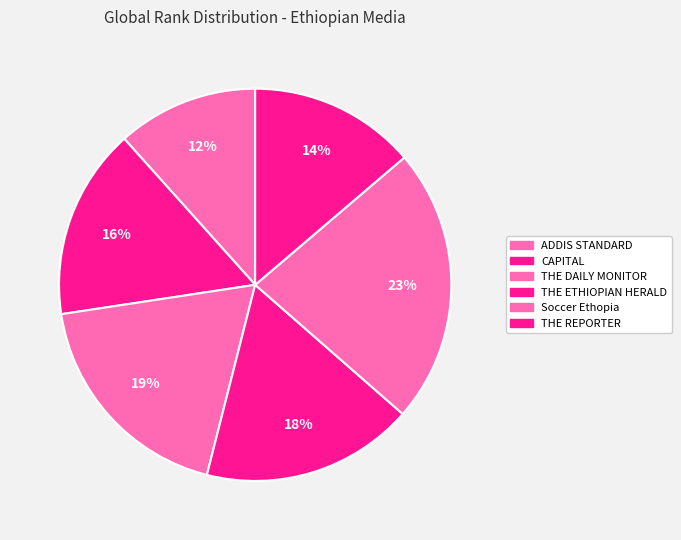

Is the sum of THE REPORTER and ADDIS STANDARD greater than half?

No